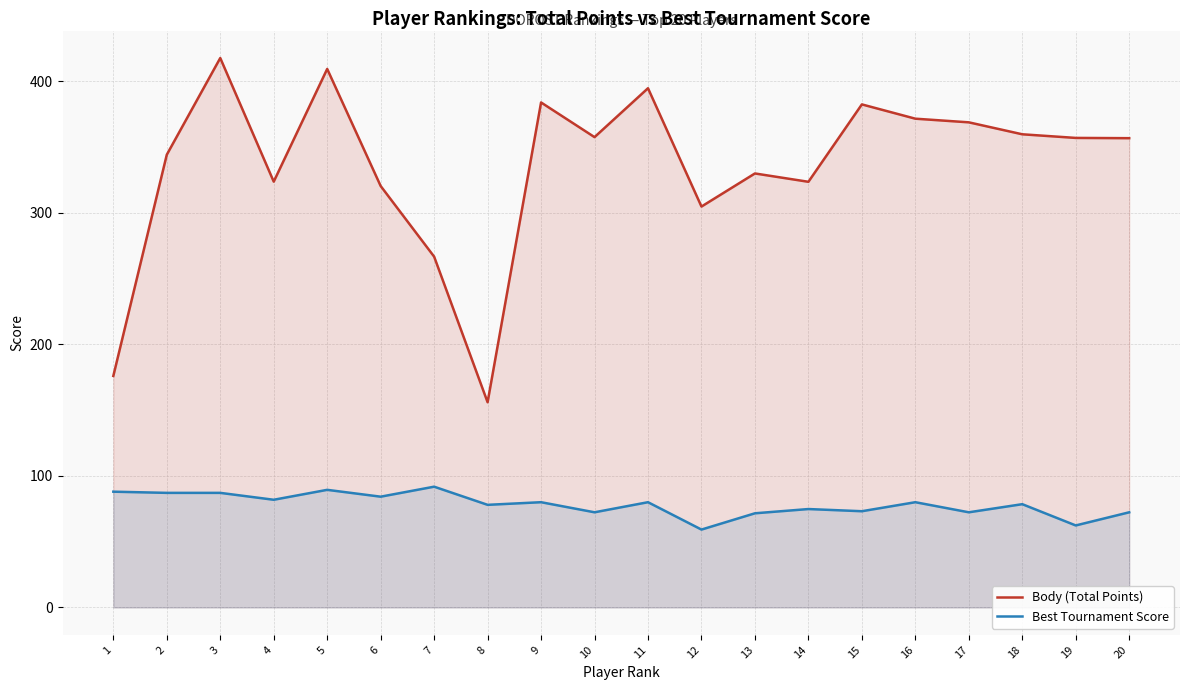

True or false: Best Tournament Score and Body (Total Points) cross at least once.

False